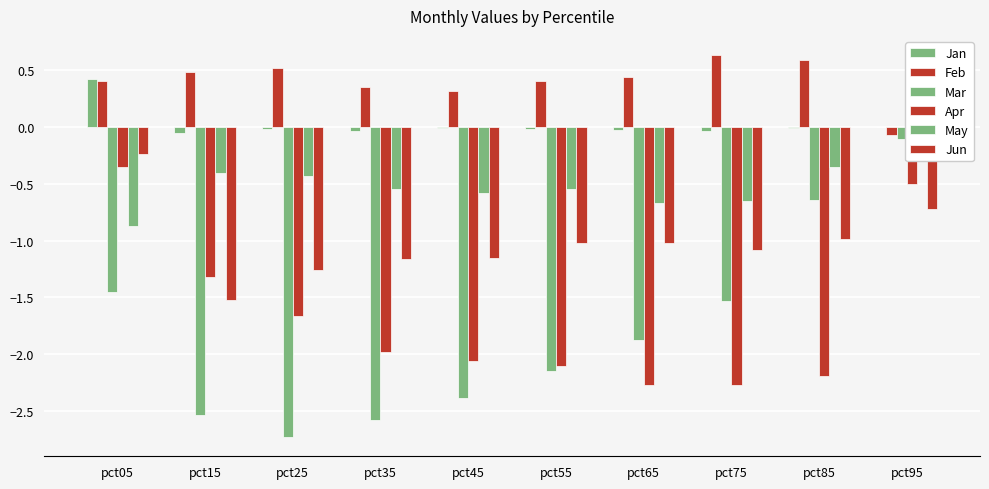

What is the highest value of the Jan series?

0.4